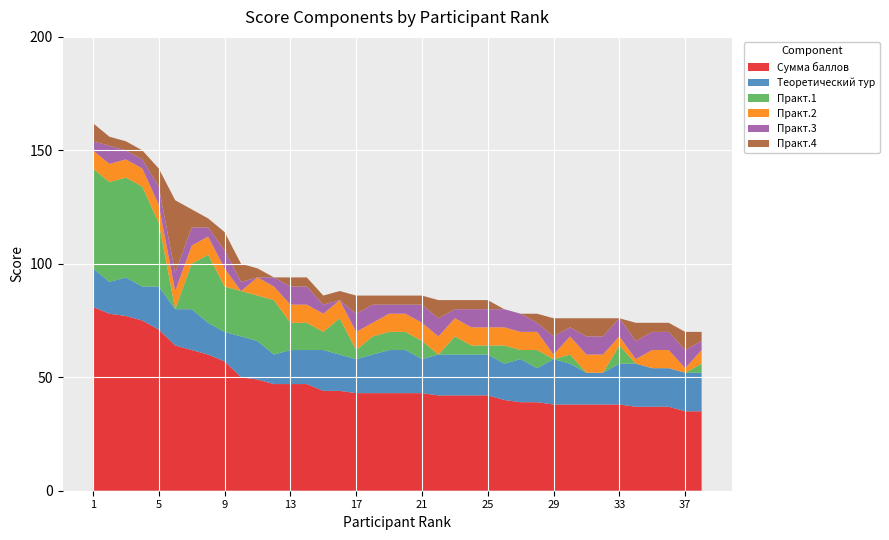

Reading left to right, transcribe all the data shown in this chart.

Сумма баллов: 81	78	77	75	71	64	62	60	57	50	49	47	47	47	44	44	43	43	43	43	43	42	42	42	42	40	39	39	38	38	38	38	38	37	37	37	35	35
Теоретический тур: 17	14	17	15	19	16	18	14	13	18	17	13	15	15	18	16	15	17	19	19	15	18	18	18	18	16	19	15	20	18	14	14	18	19	17	17	17	17
Практ.1: 44	44	44	44	28	0	20	30	20	20	20	24	12	12	8	16	4	8	8	8	8	0	8	4	4	8	4	8	0	4	0	0	8	0	0	0	0	4
Практ.2: 8	8	8	8	8	8	8	8	8	0	8	6	8	8	8	8	8	6	8	8	8	8	8	8	8	8	8	8	2	8	8	8	4	2	8	8	2	6
Практ.3: 4	8	4	4	8	8	8	4	8	4	0	4	8	8	4	0	8	8	4	4	8	8	4	8	8	8	8	4	8	4	8	8	8	8	8	8	8	4
Практ.4: 8	4	4	4	8	32	8	4	8	8	4	0	4	4	4	4	8	4	4	4	4	8	4	4	4	0	0	4	8	4	8	8	0	8	4	4	8	4